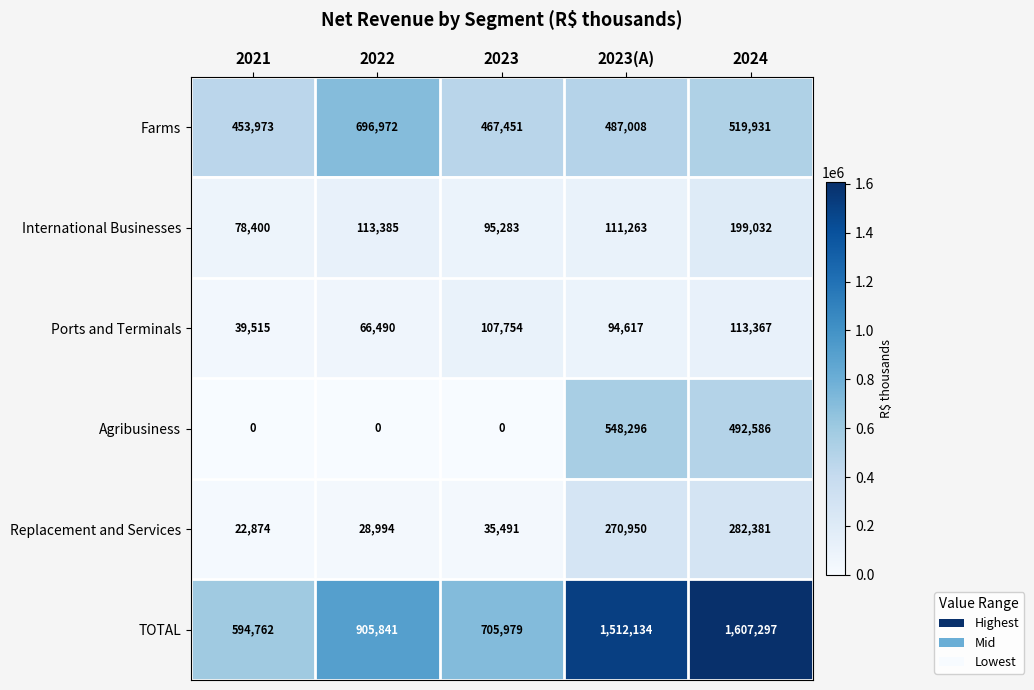

At how many categories does at least one series exceed 774320?

3